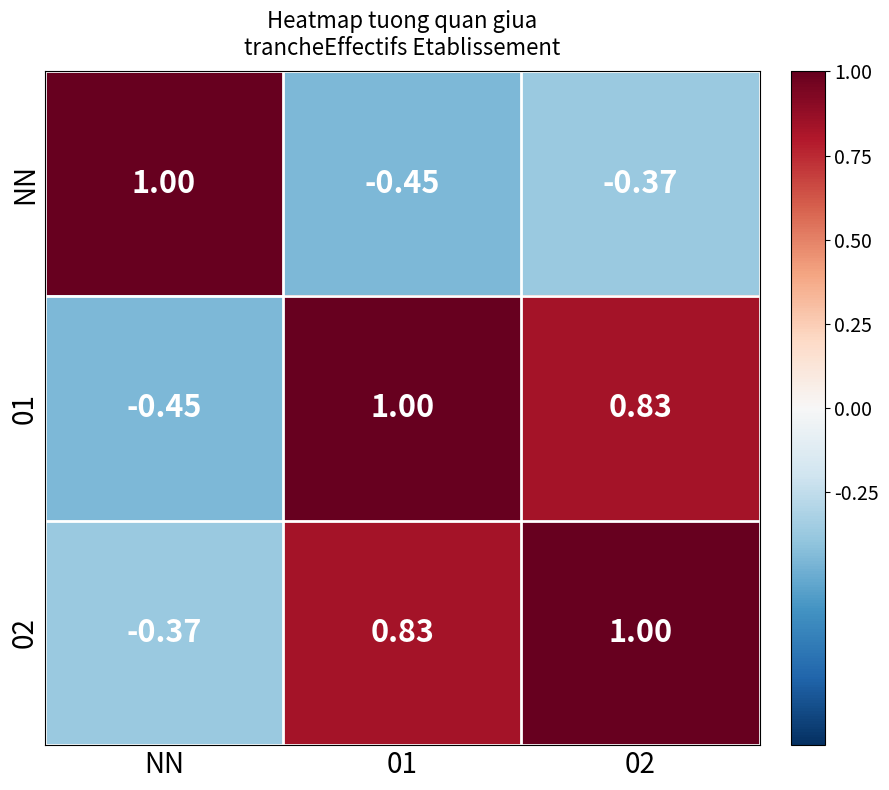

What is the total value across all series at 01?

1.4